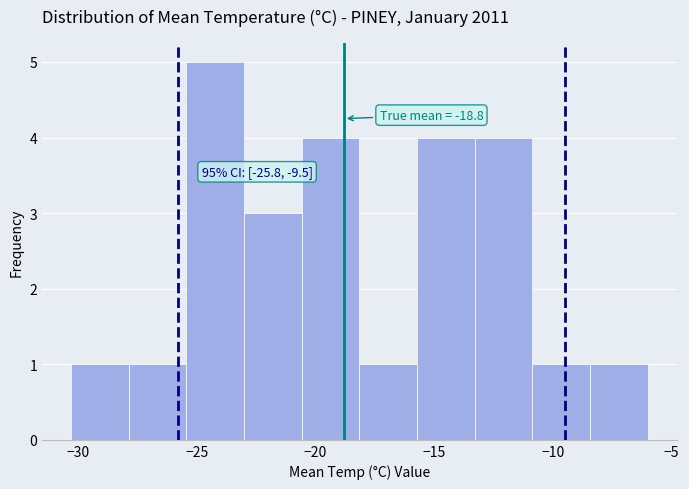

Which range on the x-axis has the tallest bar?

-25.5 to -23.0